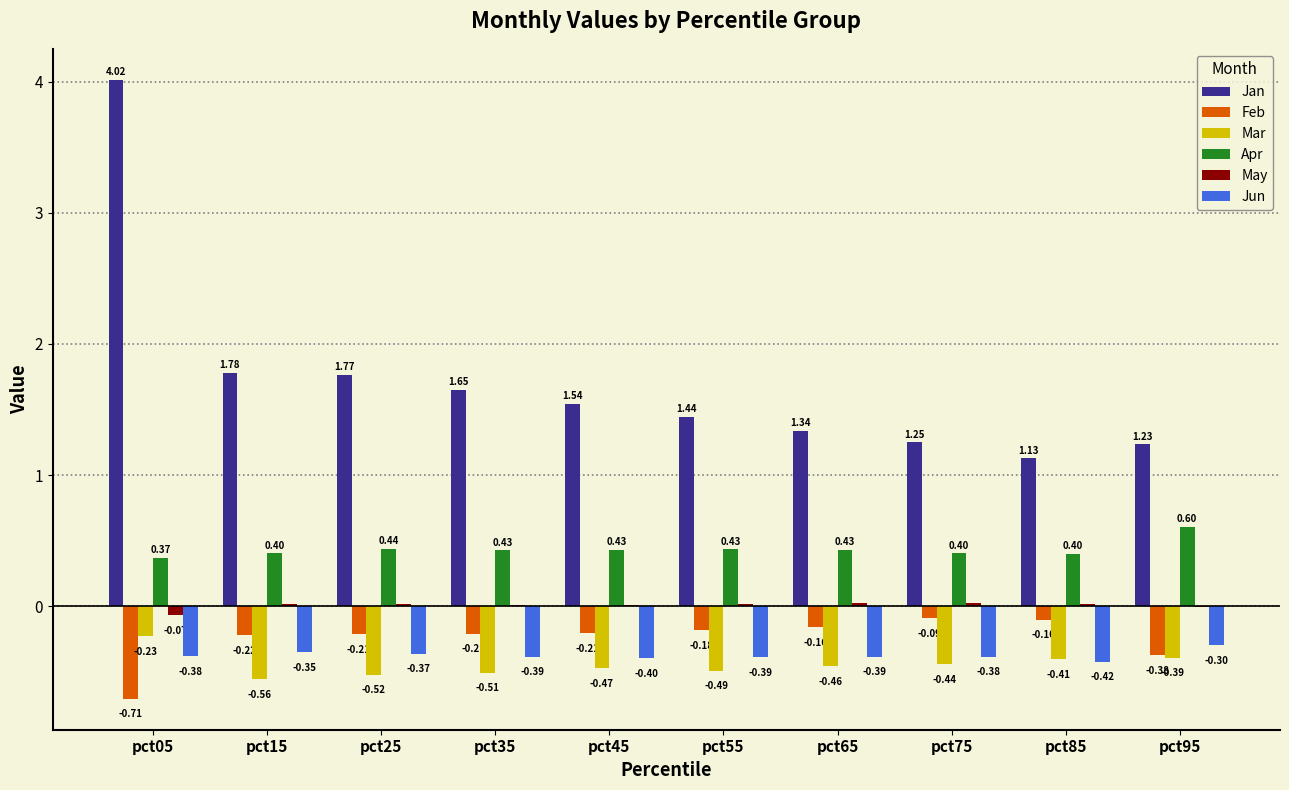

Between pct75 and pct85, which series saw the biggest shift?

Jan